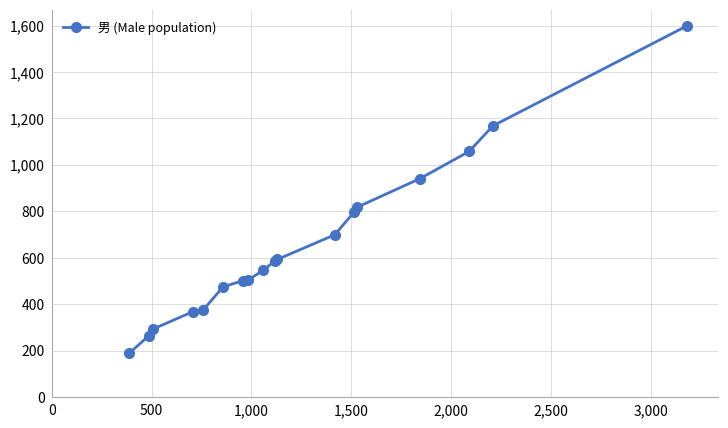

What is the value of the 1st point from the left?

188